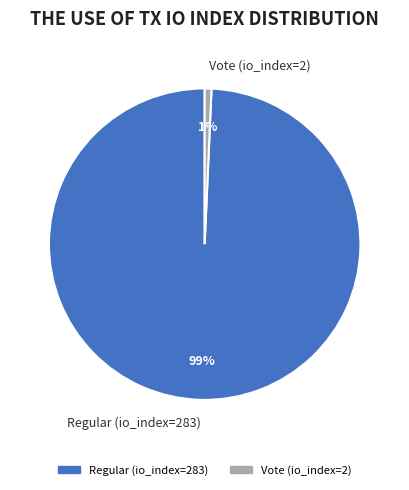

What is the majority slice?

Regular (io_index=283)